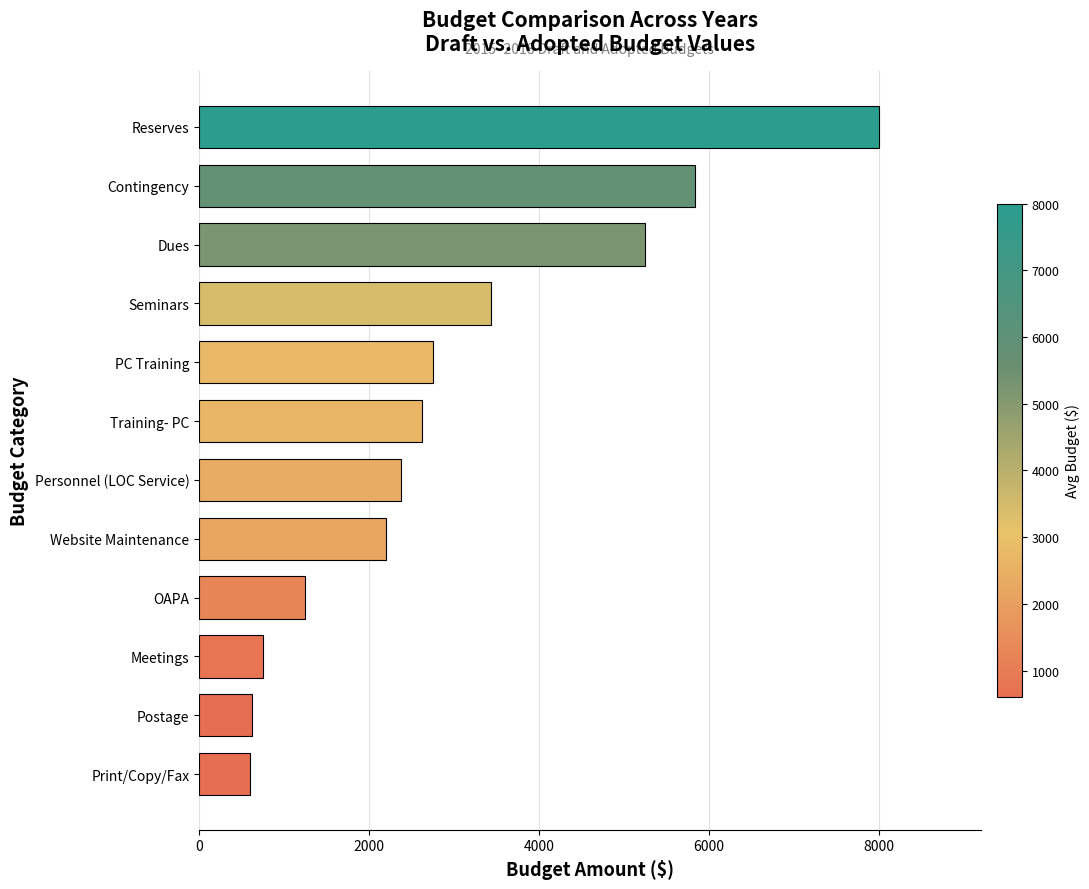

What is the ratio of the value at Print/Copy/Fax to the value at Website Maintenance?

0.3